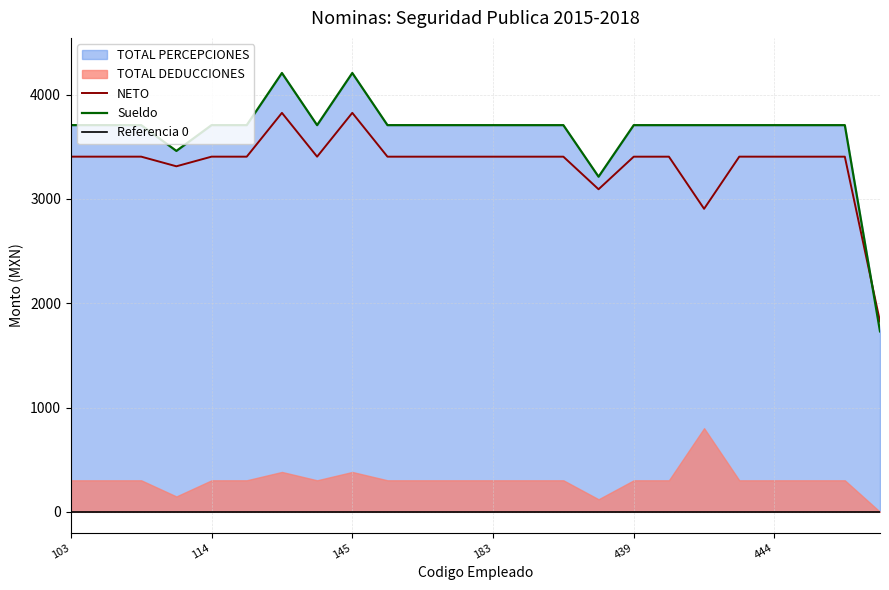

At which category does the chart reach its peak across all series?

121